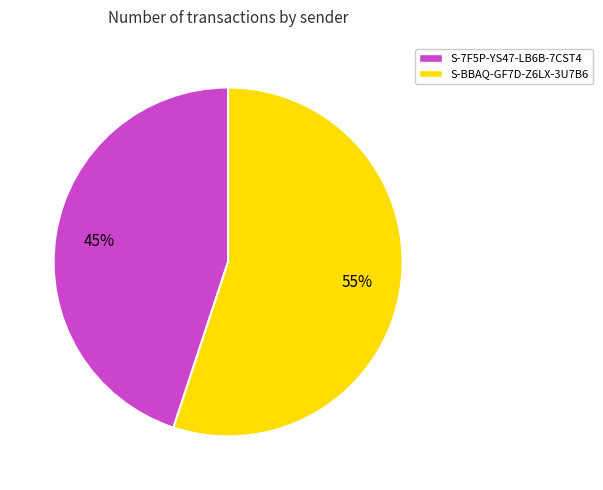

To the nearest percent, what is the difference between the largest and smallest slice percentages?

10%